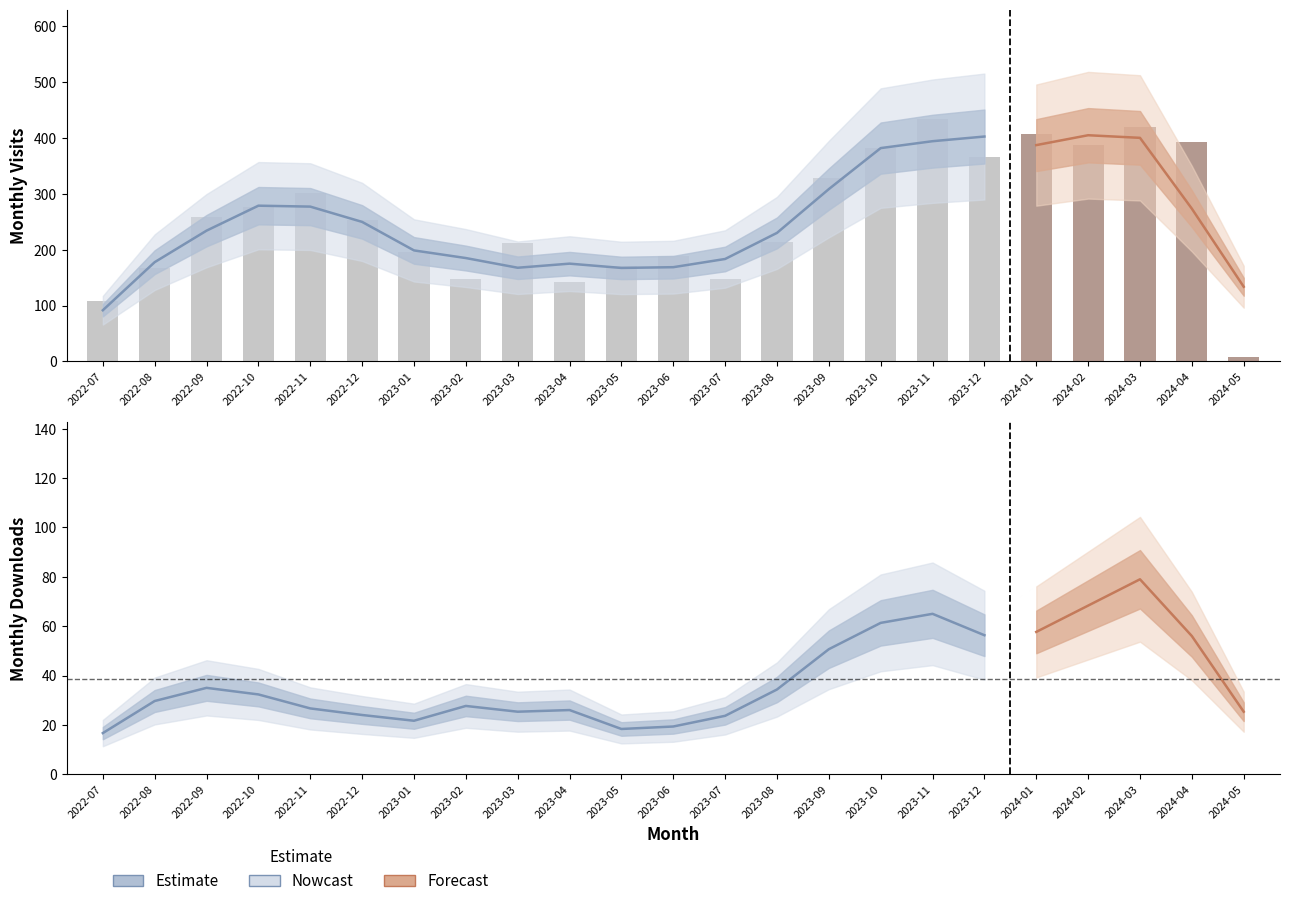

Rank the series by their average value, from highest to lowest.

monthly_visit, monthly_download_resource